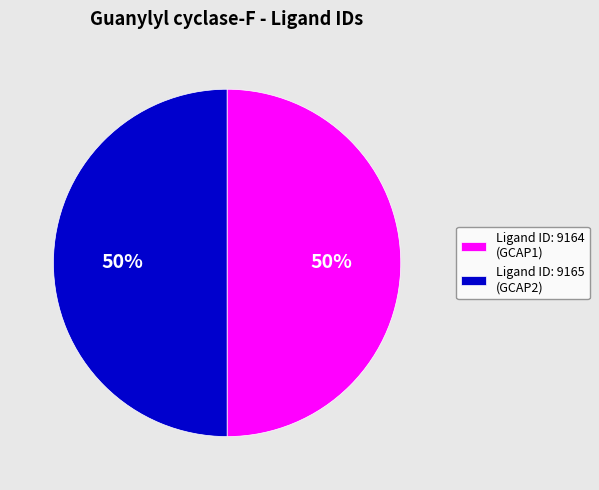

What is the ratio of the value at Ligand ID: 9164 (GCAP1) to the value at Ligand ID: 9165 (GCAP2)?

1.0